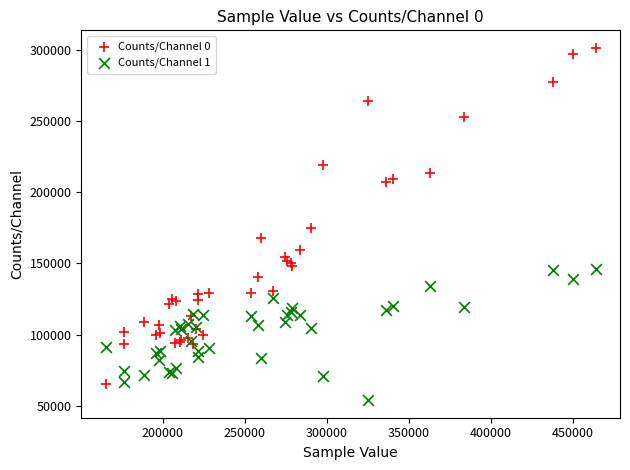

Which series reaches the maximum Y coordinate?

Counts/Channel 0